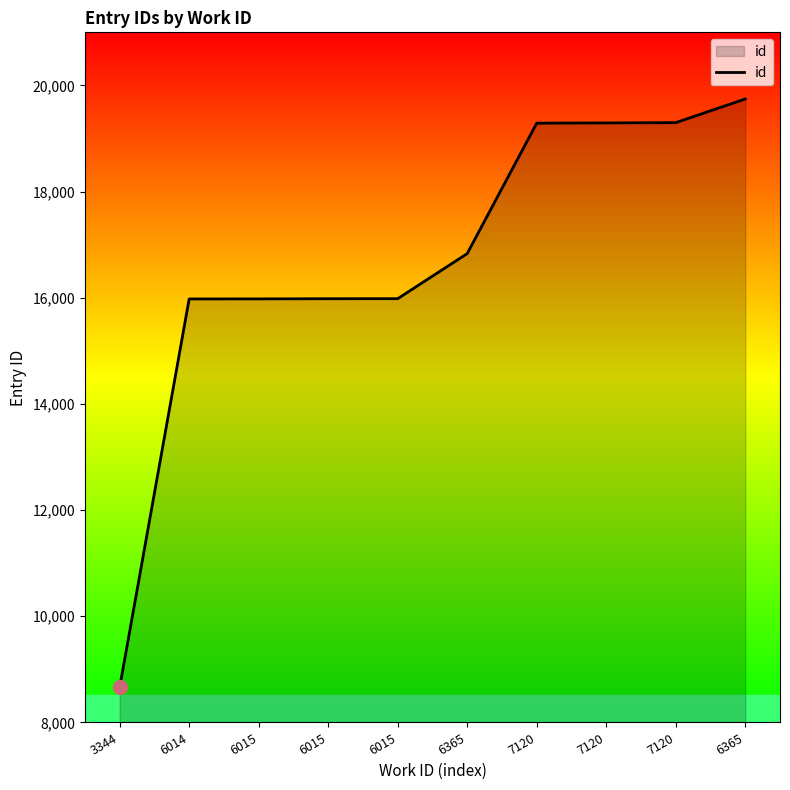

The value at 6365 is 16832. True or false?

True